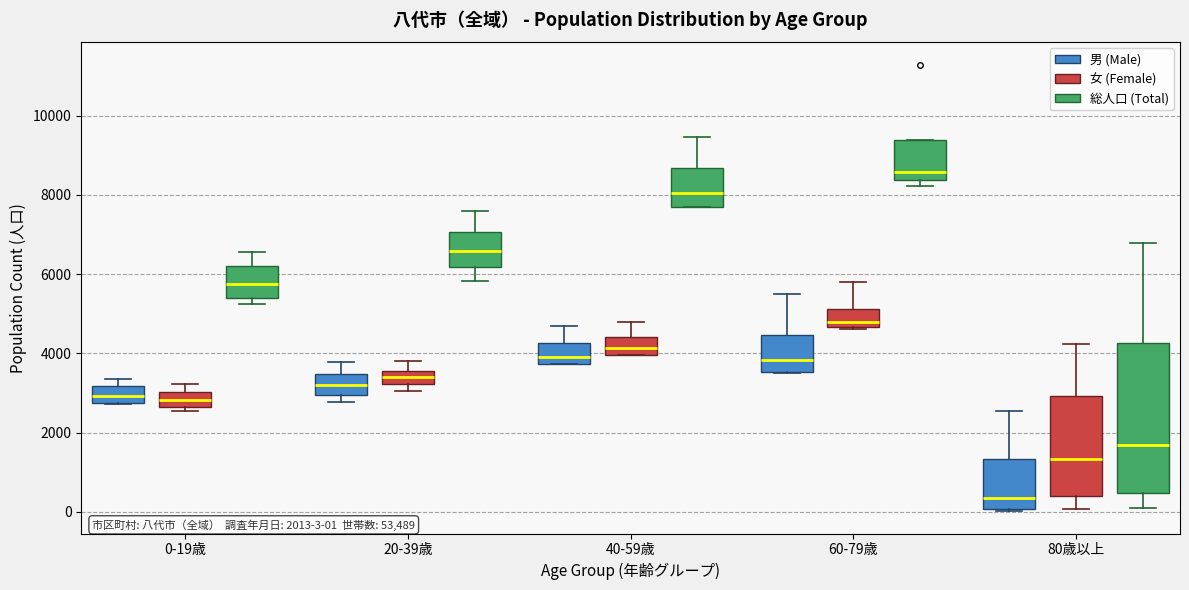

Which box has the lowest median line?

80歳以上 (男 (Male))